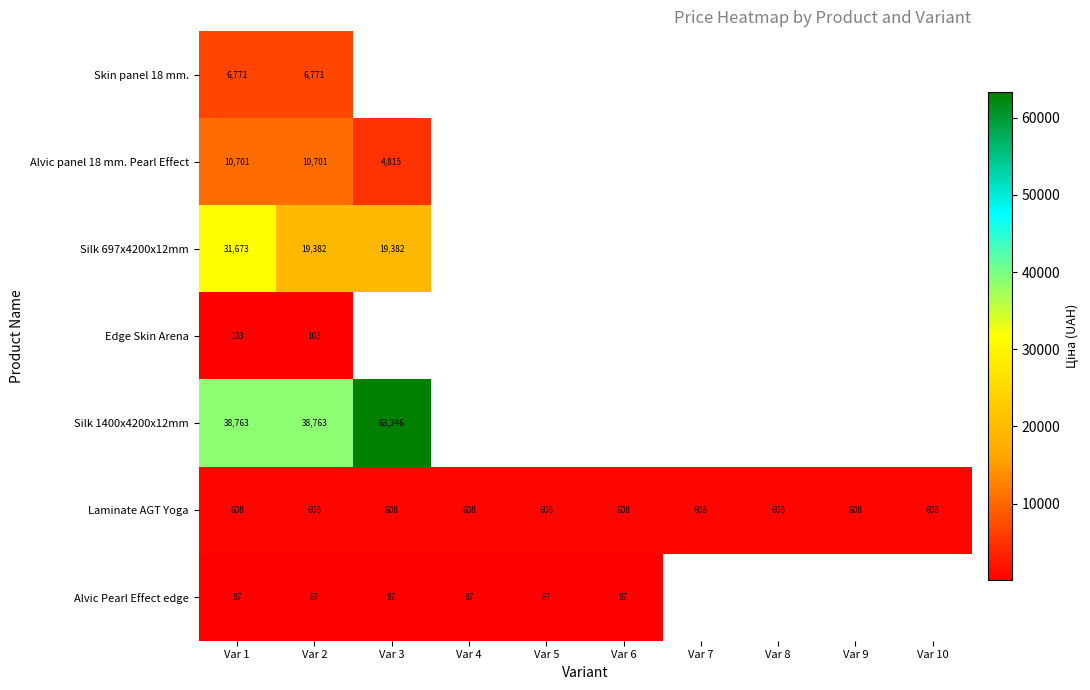

What is the maximum value for Laminate AGT Yoga?

608.3